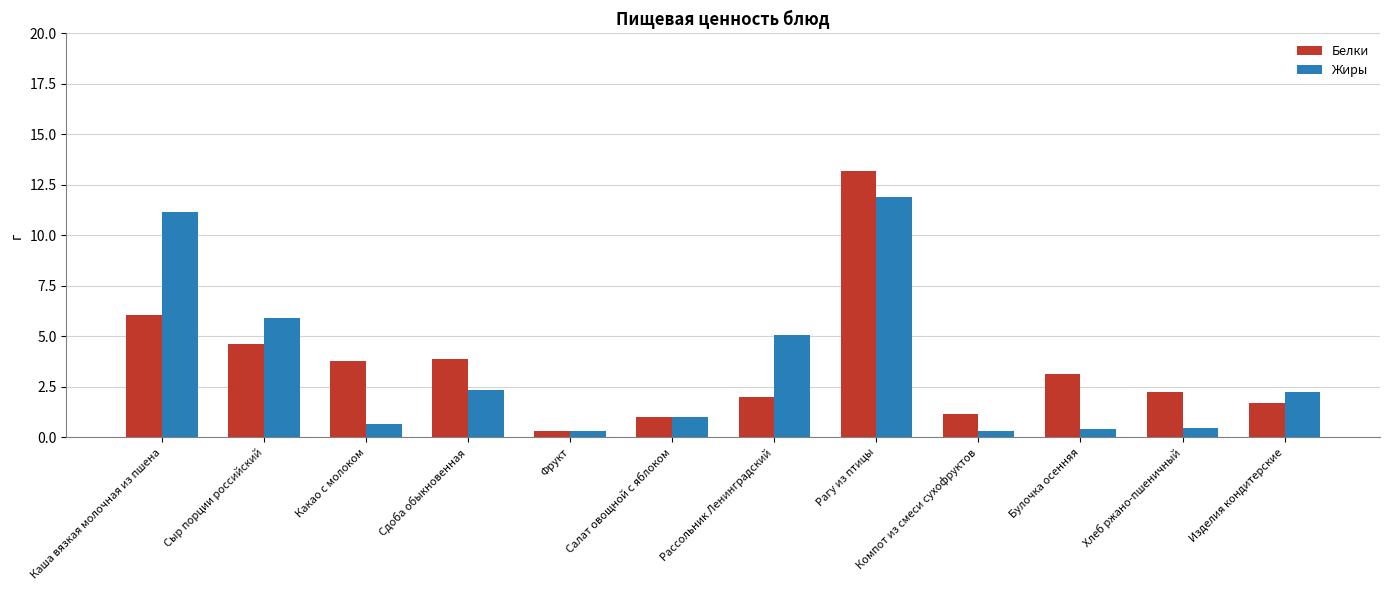

What is the label of the 10th bar from the left?

Булочка осенняя